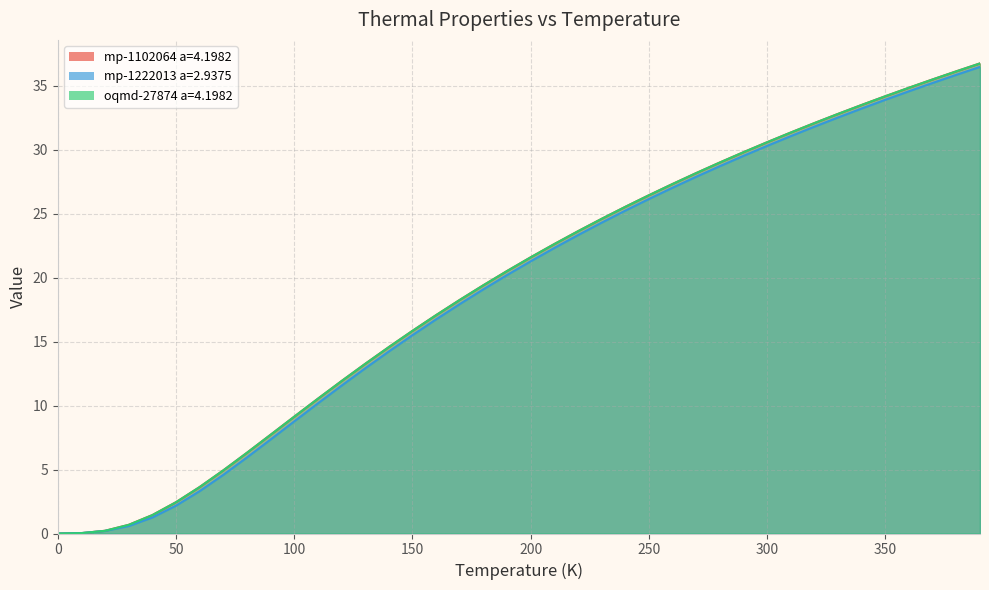

What is the sum of all mp-1102064 a=4.1982 values?

774.1